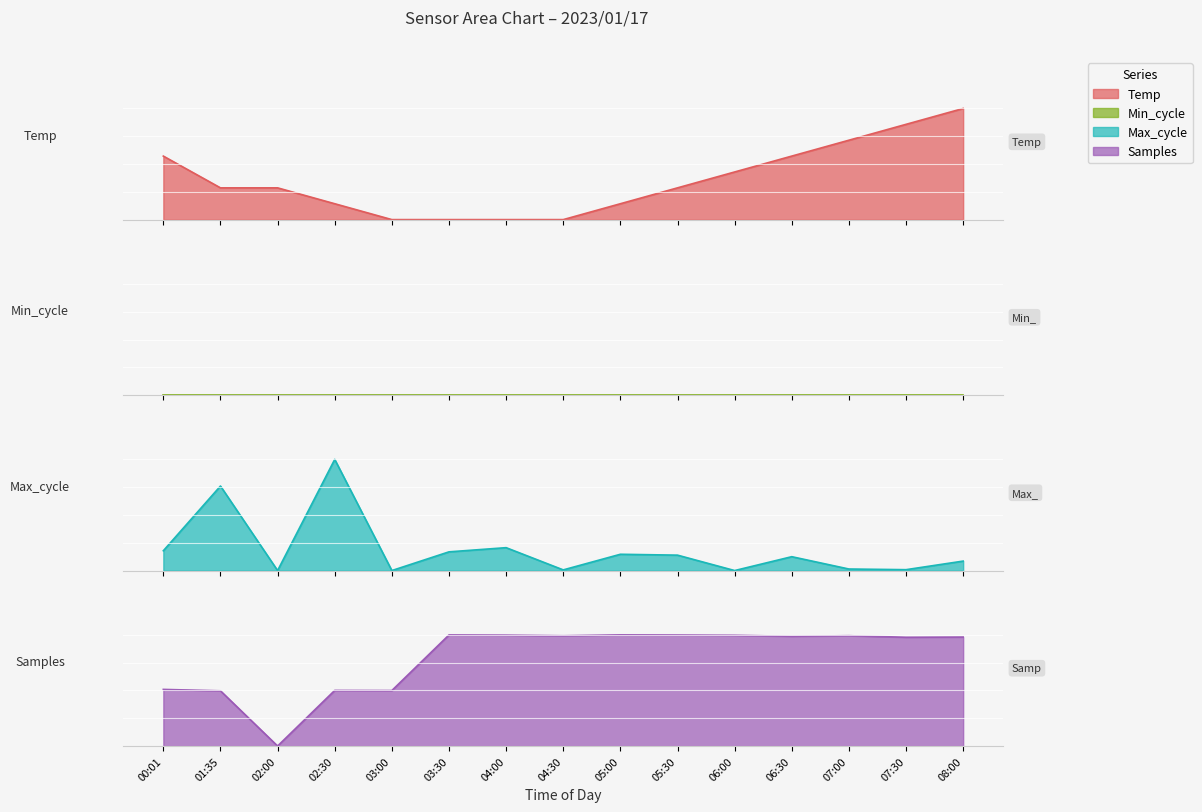

The Max_cycle series shows 0.0 at 04:30. True or false?

True